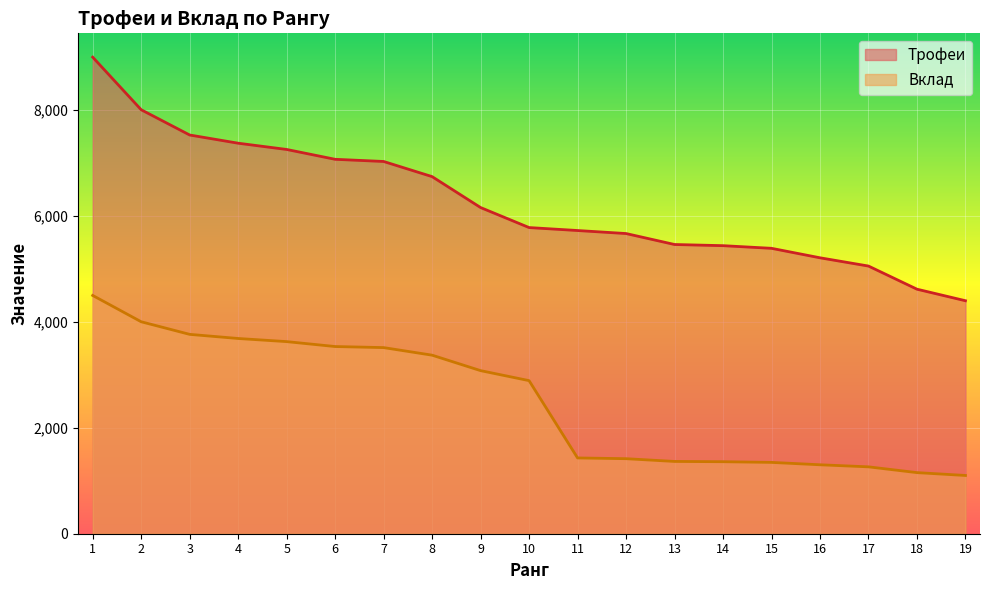

True or false: Трофеи and Вклад cross at least once.

False